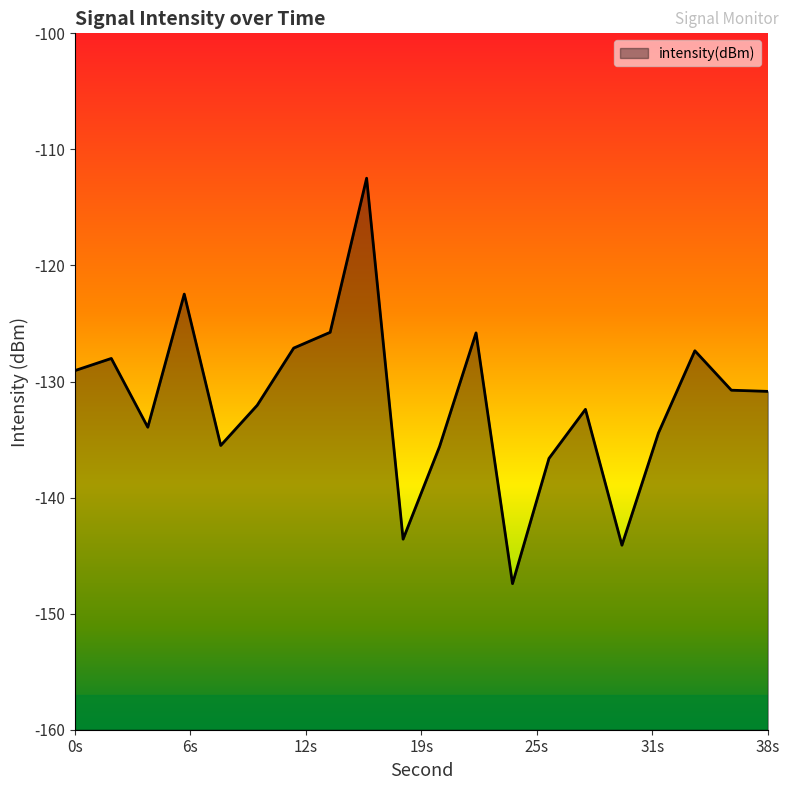

True or false: the data has more than 0 interior local peaks.

True